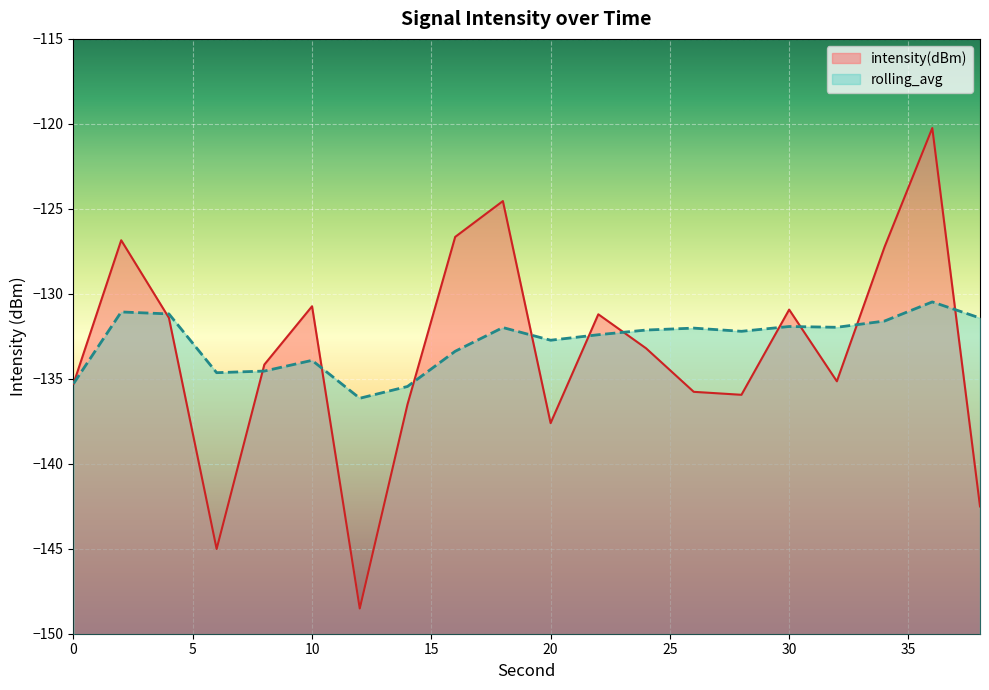

The rolling_avg series shows -49.9 at 10. True or false?

False